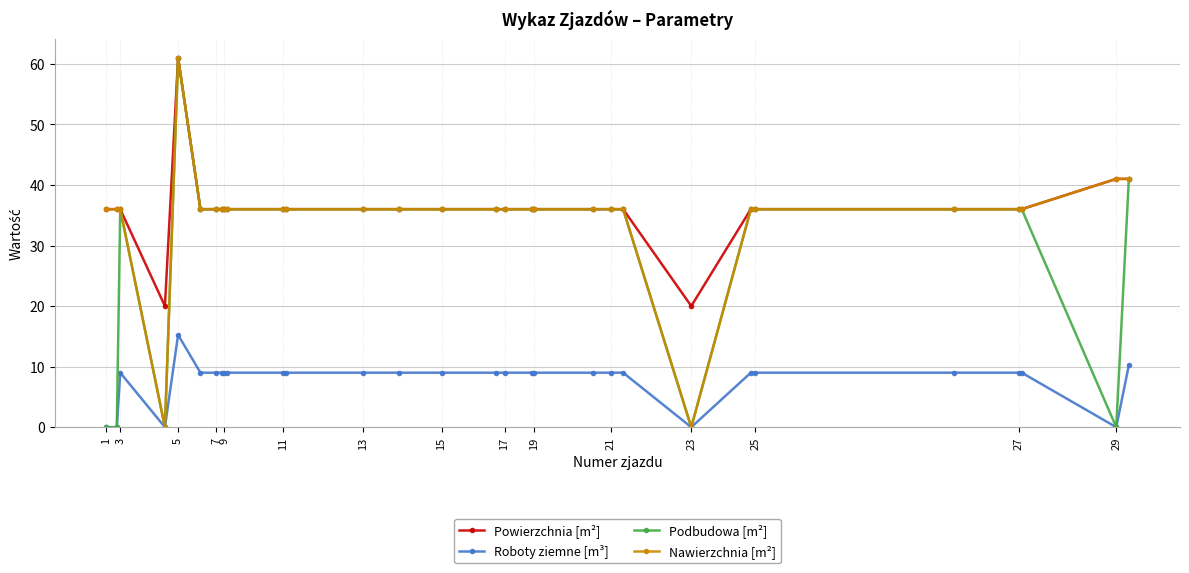

What is the average value of the Podbudowa [m²] series?

31.0